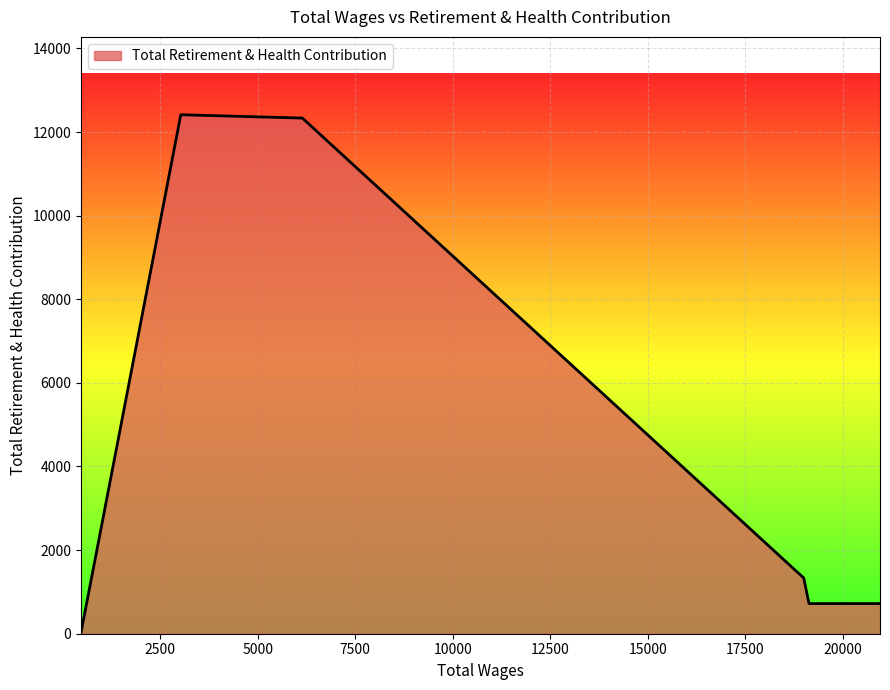

How many interior local peaks (higher than both neighbors) does the data have?

1